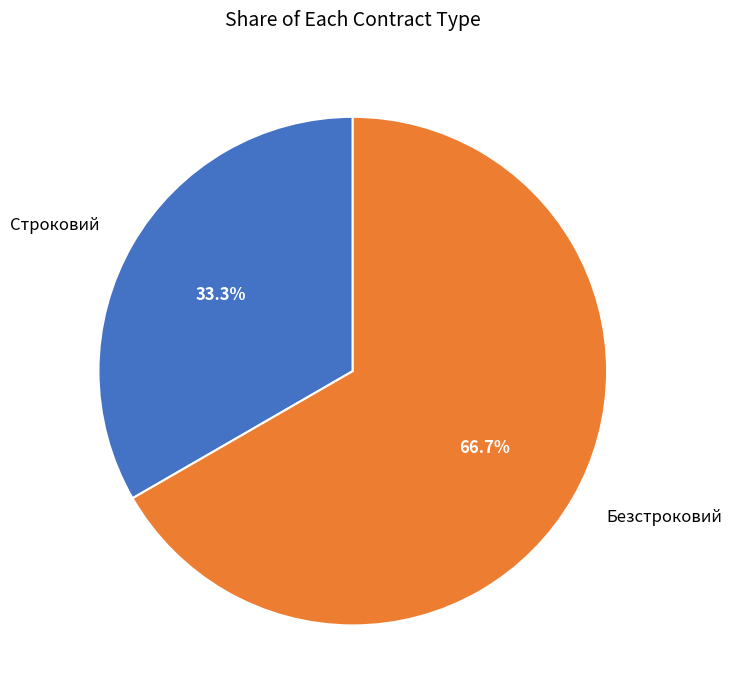

How many slices are in this pie chart?

2